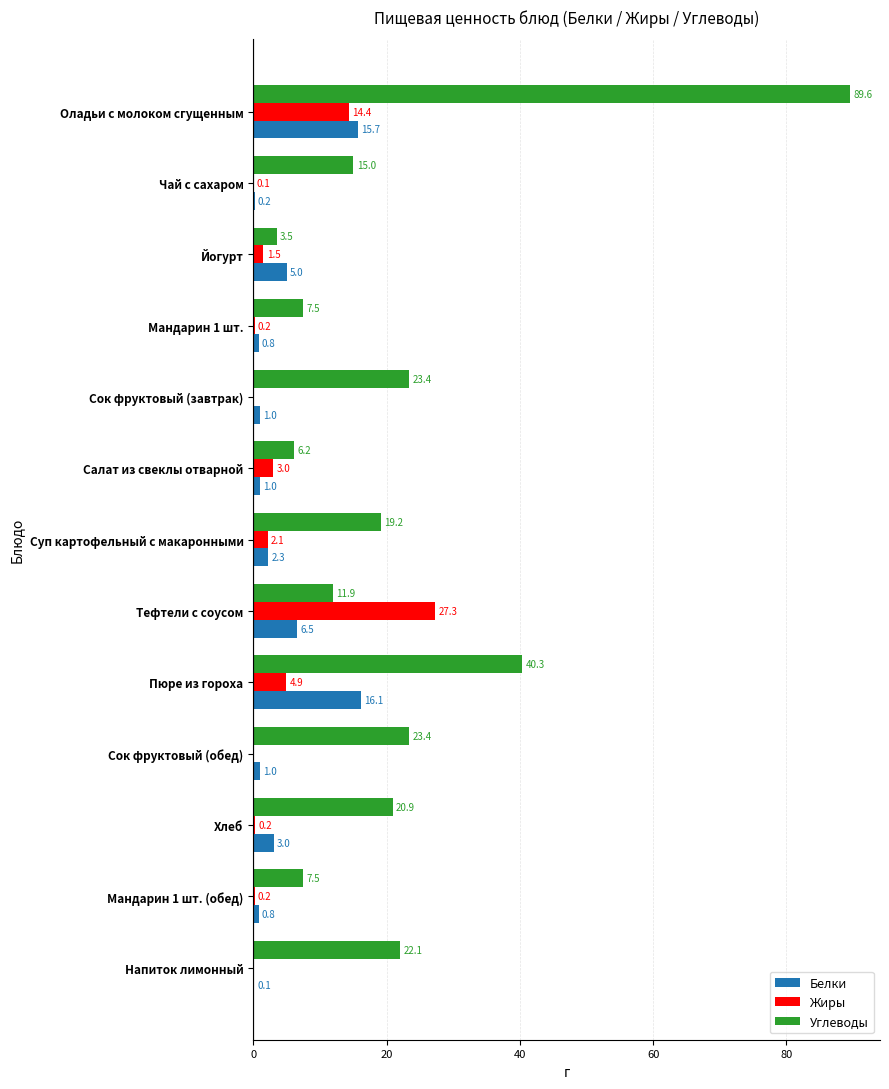

What value does the Белки series have at Мандарин 1 шт.?

0.8